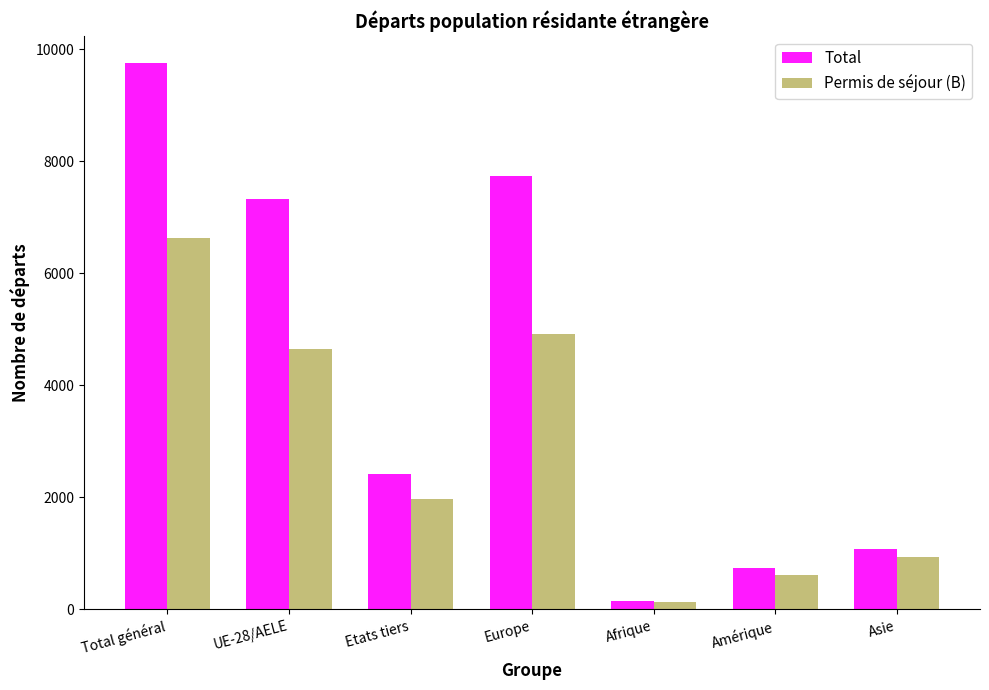

Which series has the largest total across all categories?

Total